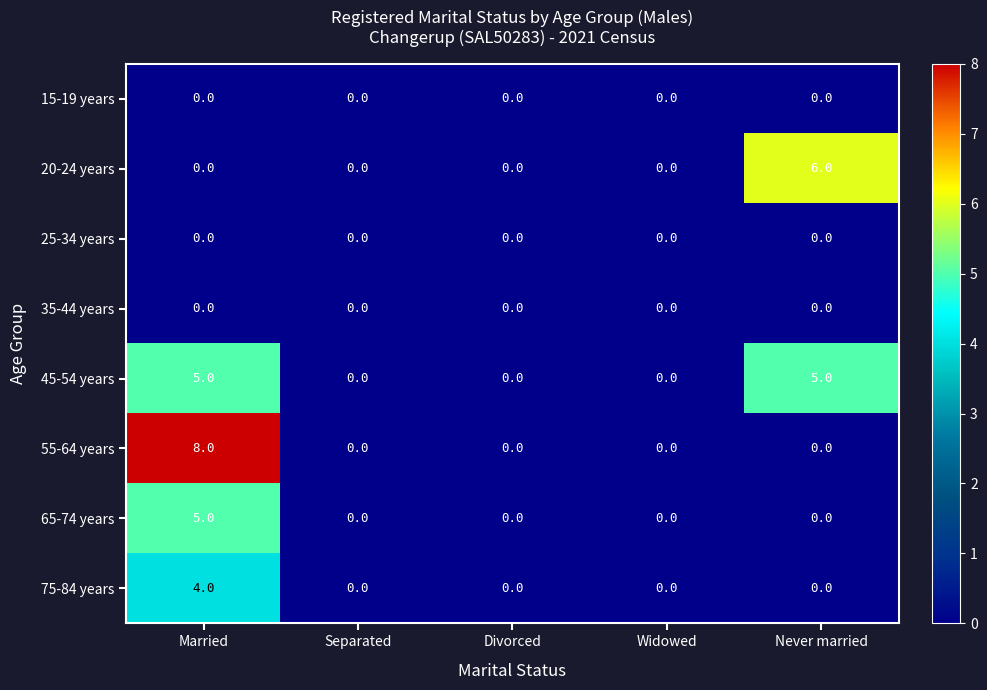

What is the sum of the 75-84 years values at Never married and Married?

4